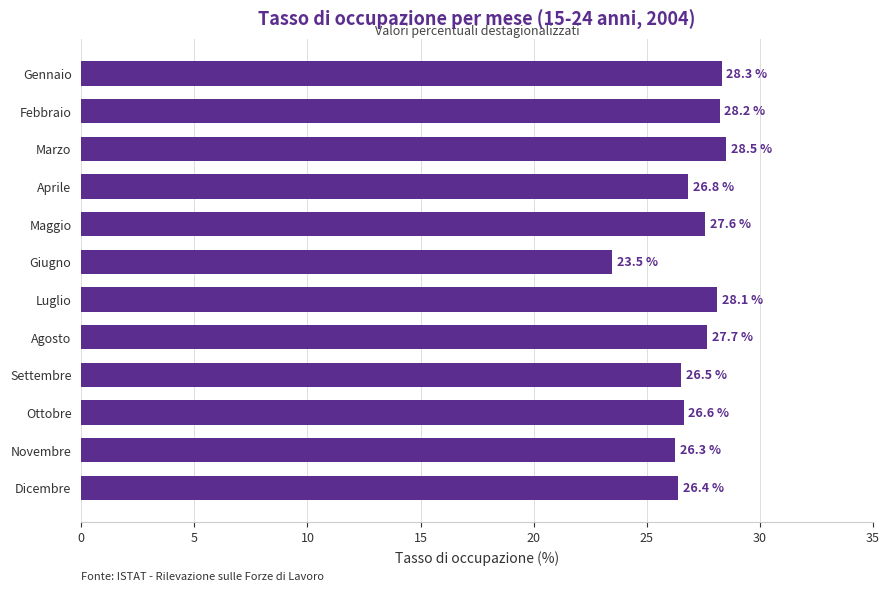

What is the ratio of the value at Giugno to the value at Novembre?

0.9